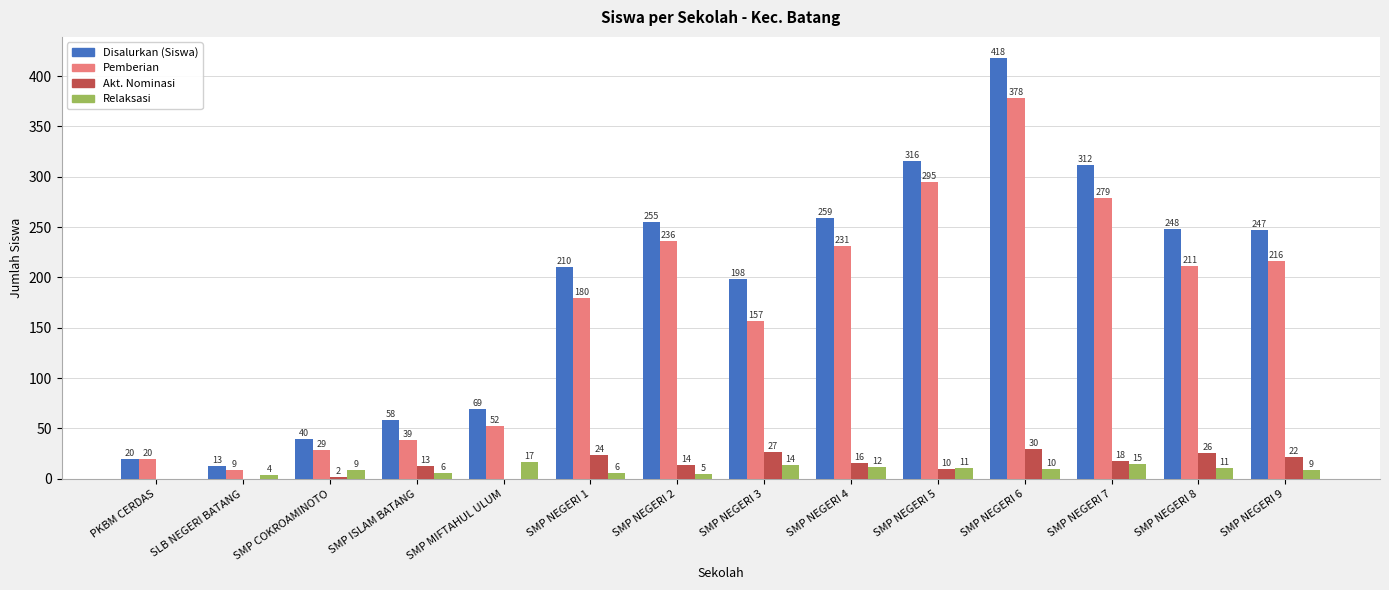

True or false: Pemberian has a value of 378 at SMP NEGERI 6.

True